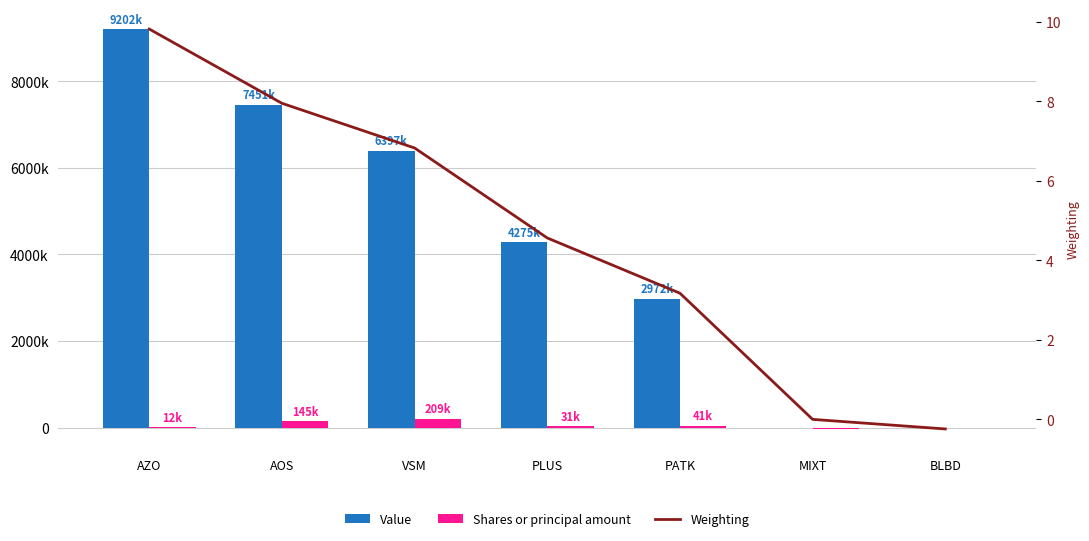

What is the difference between the highest and lowest values at AZO?

9201990.2